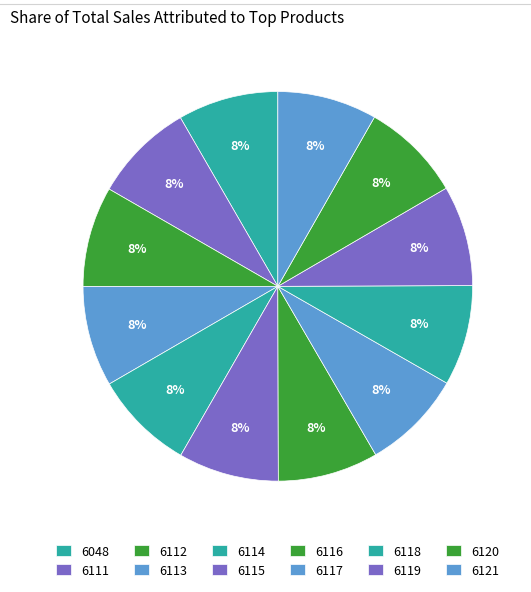

Does any single category account for the majority?

No